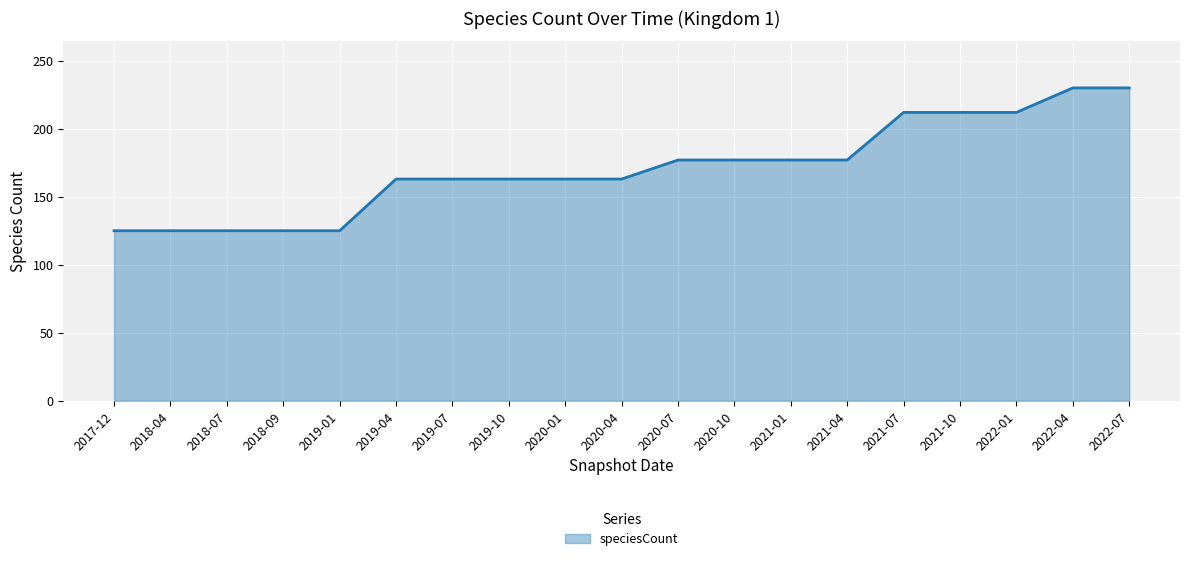

What is the maximum value shown in the chart?

230